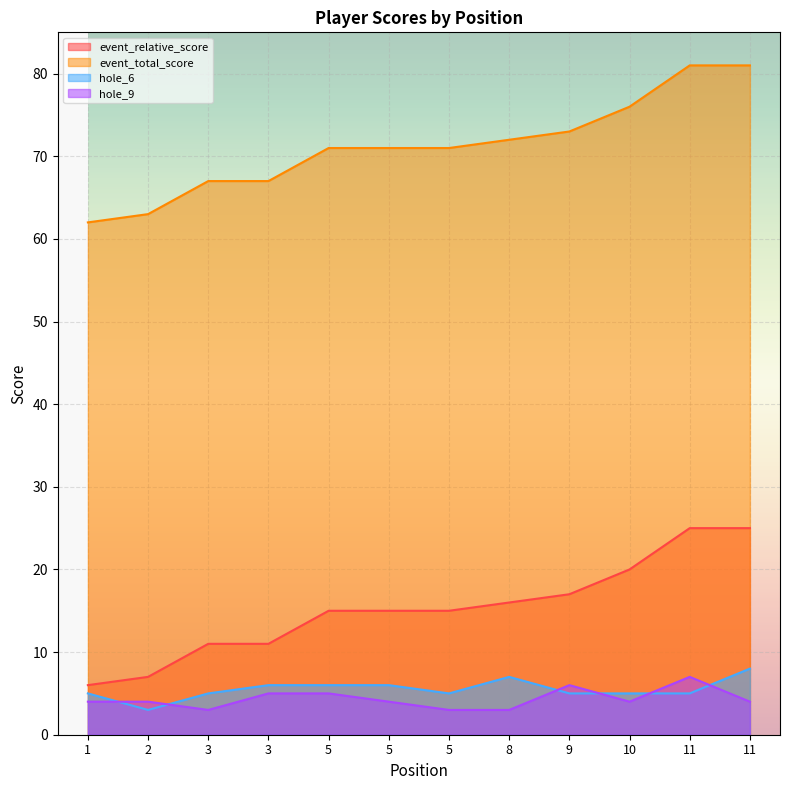

What is the value of the hole_6 point at the 3rd from the left?

5